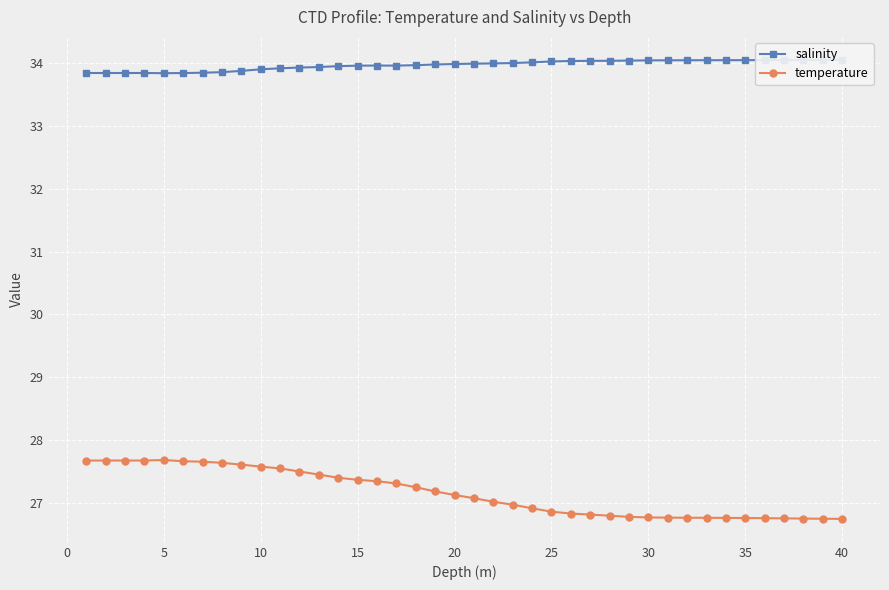

At which category does salinity reach its first local valley?

5